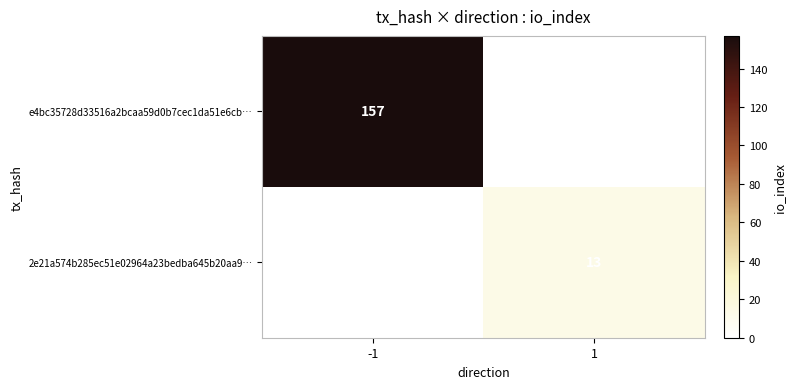

The value of e4bc35728d33516a2bcaa59d0b7cec1da51e6cb… at -1 is 46. True or false?

False